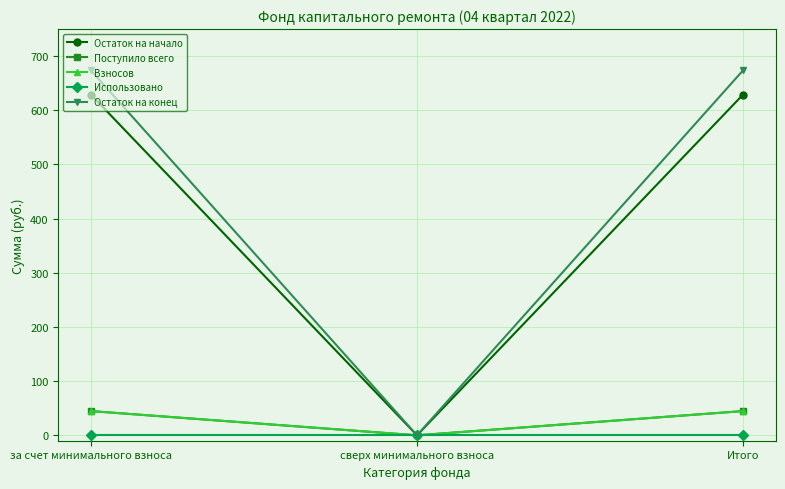

What is the label of the 3rd point from the right?

за счет минимального взноса